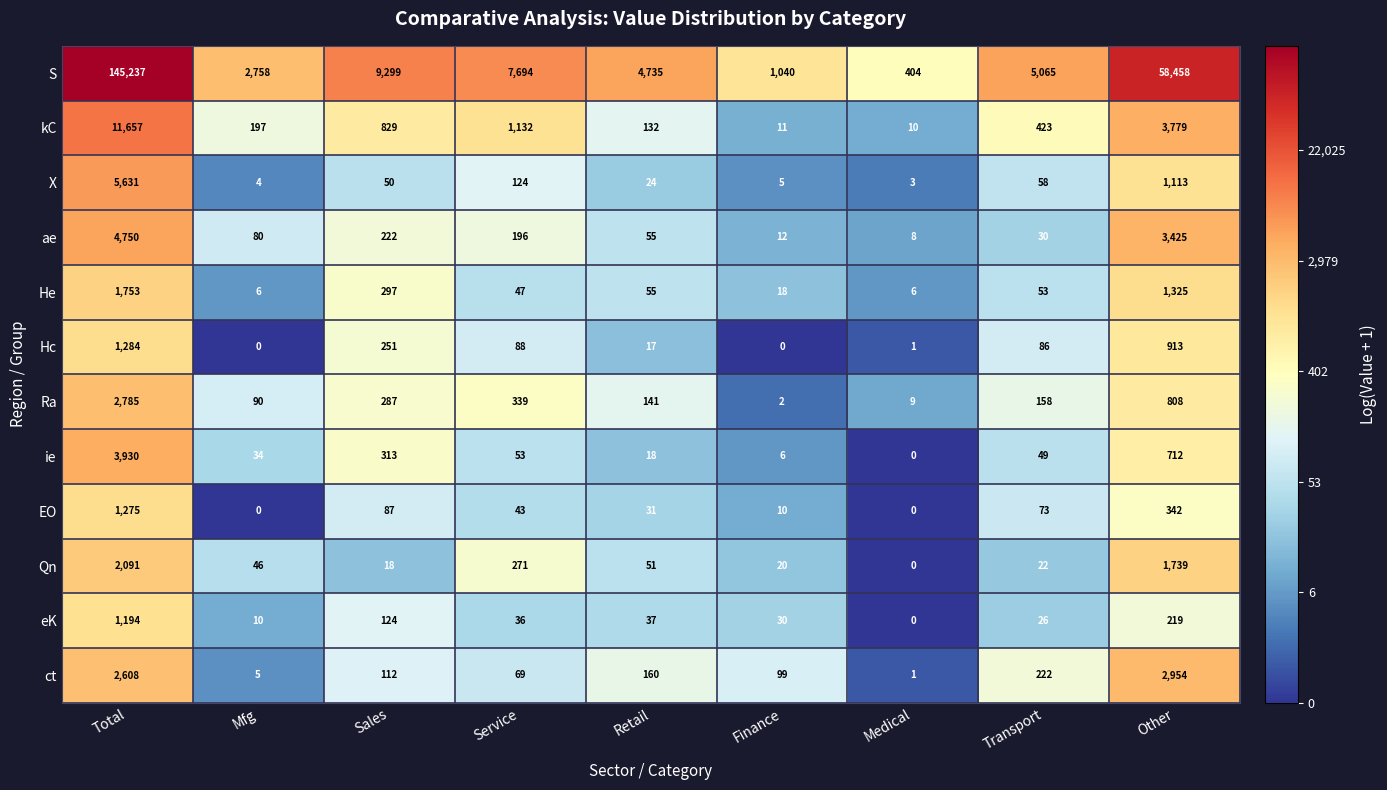

Rank the series at Total from lowest to highest value.

eK, EO, Hc, He, Qn, ct, Ra, ie, ae, X, kC, S